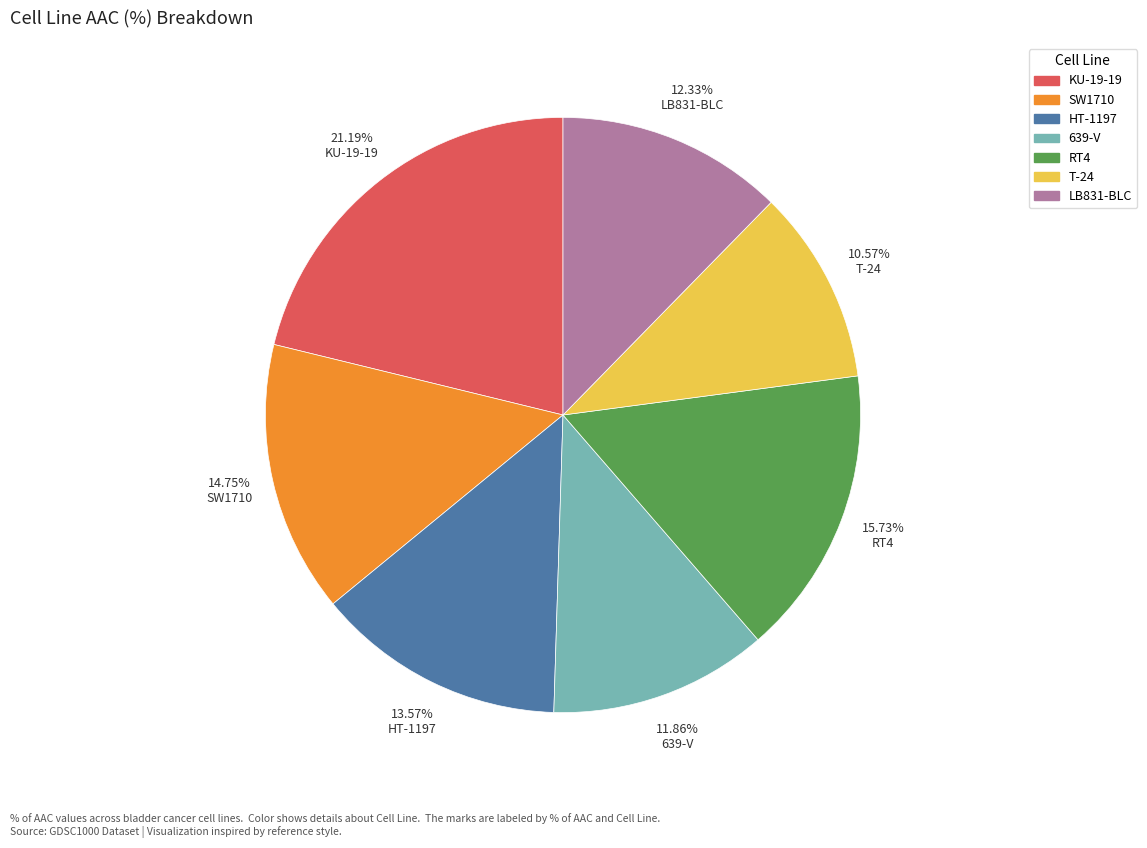

To the nearest percent, what is the average slice percentage?

14%